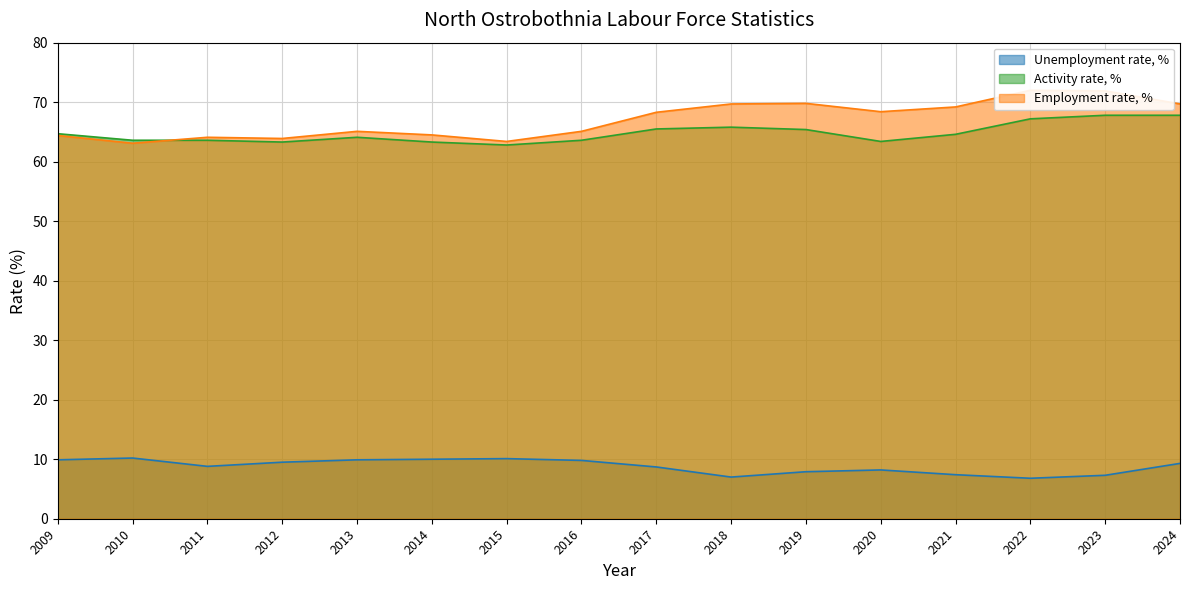

How many categories are shown in the chart?

16